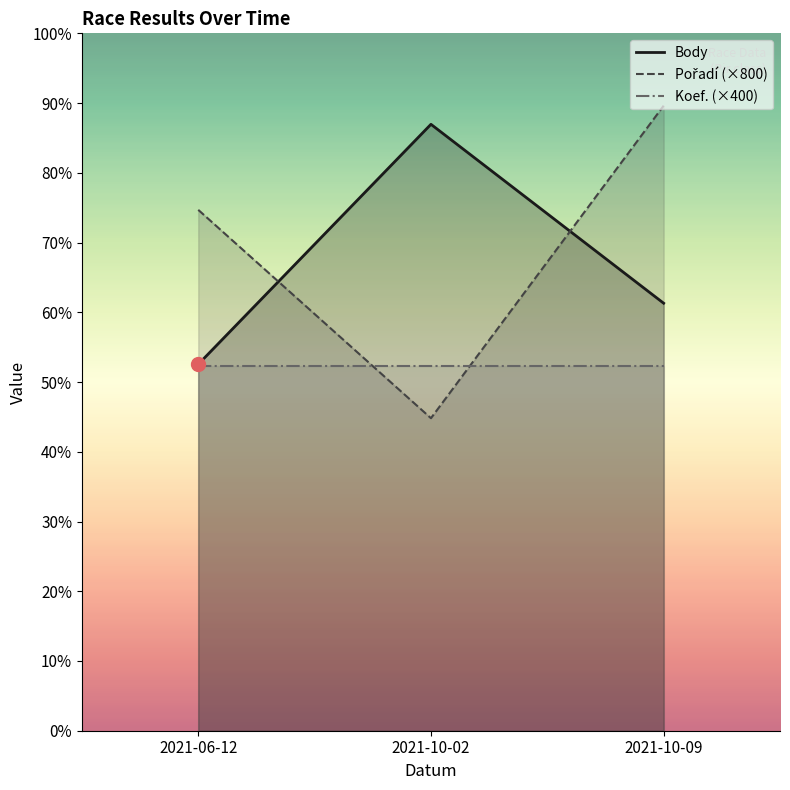

True or false: Body has a value of 845 at 2021-10-09.

False